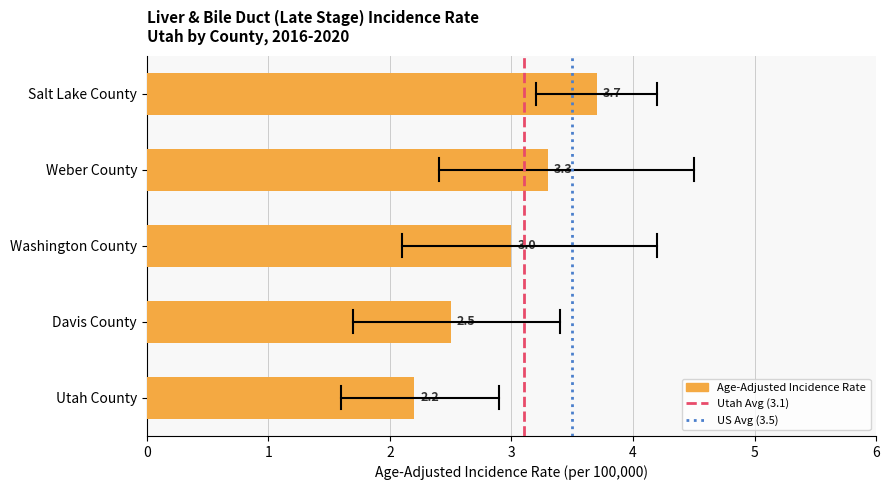

What is the average value?

2.9